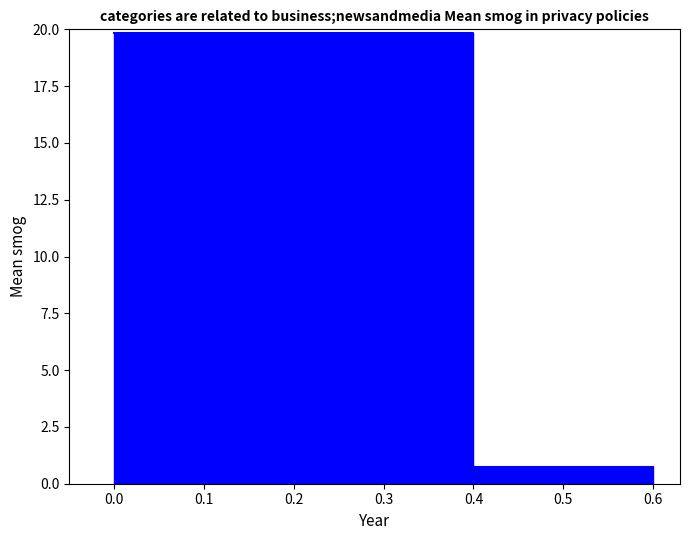

How many lines are shown in the chart?

1